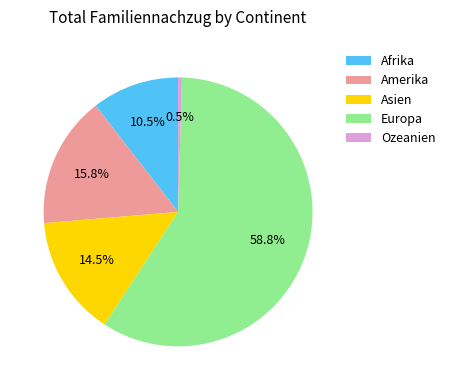

How many segments does this pie chart have?

5